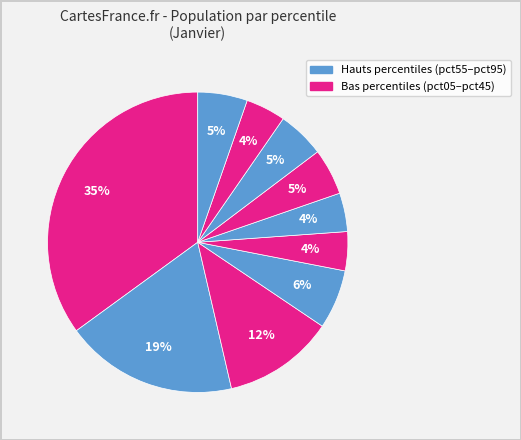

How many segments does this pie chart have?

10